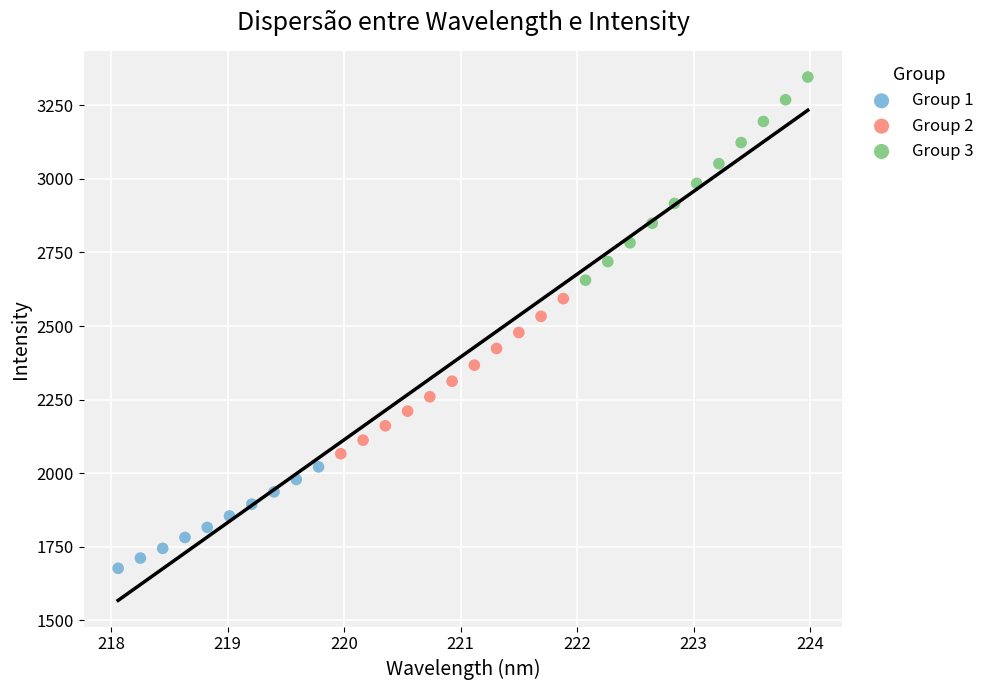

Which series contains the highest Y value?

Group 3